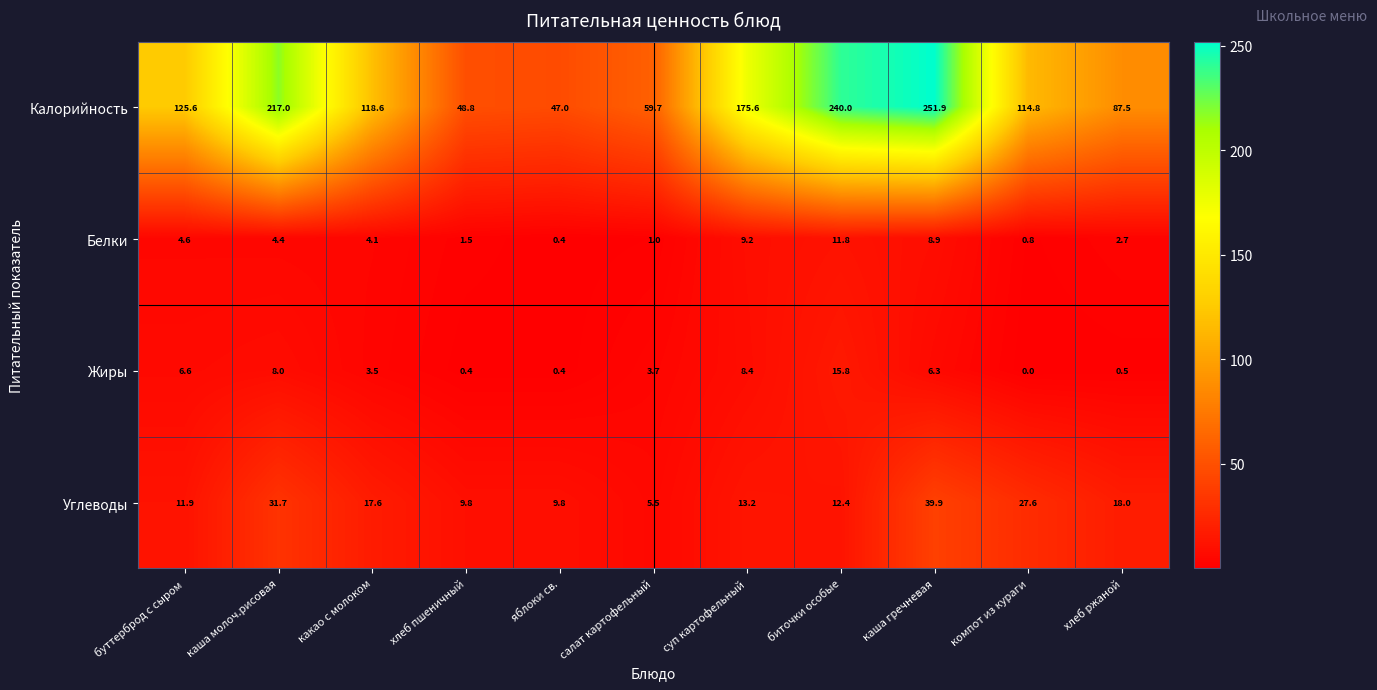

List the series in order of their peak value, lowest first.

Белки, Жиры, Углеводы, Калорийность